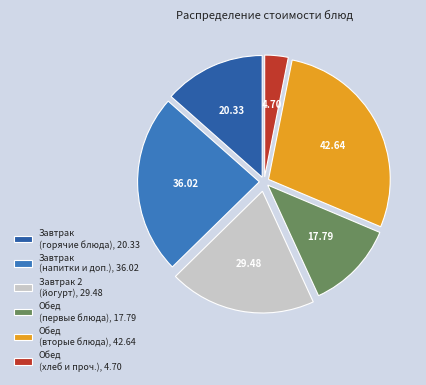

How many slices are in this pie chart?

6